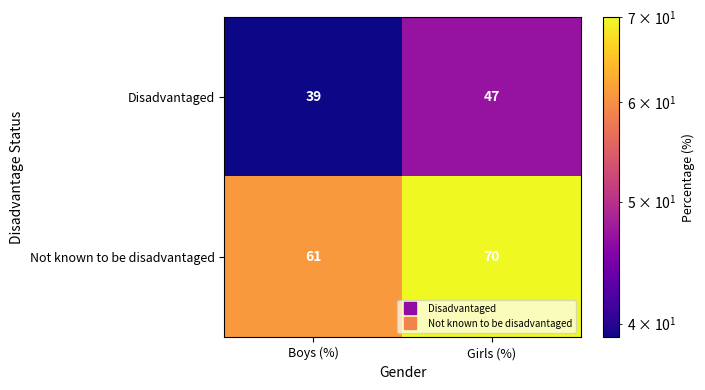

Reading left to right, extract all data points from this chart.

Disadvantaged: 39	47
Not known to be disadvantaged: 61	70